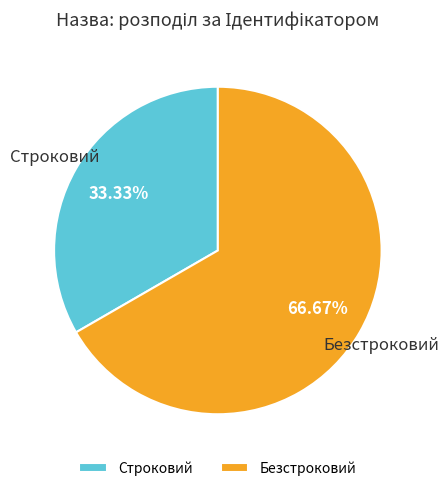

Do Безстроковий and Строковий together represent more than half of the pie?

Yes